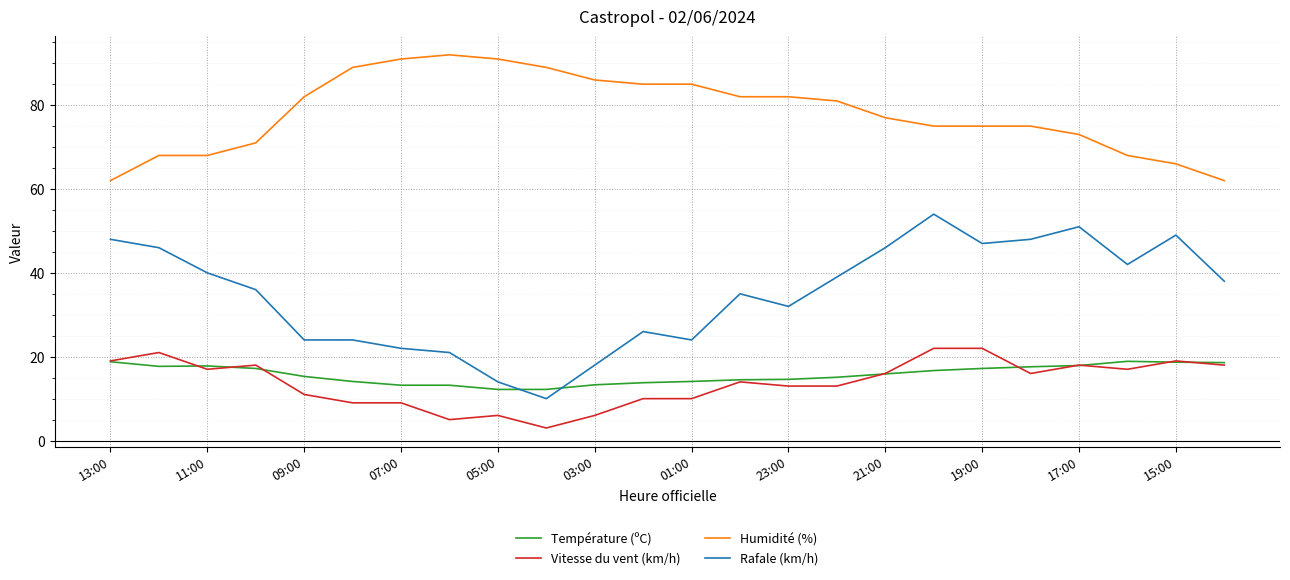

True or false: Température (ºC) and Vitesse du vent (km/h) cross at least once.

True